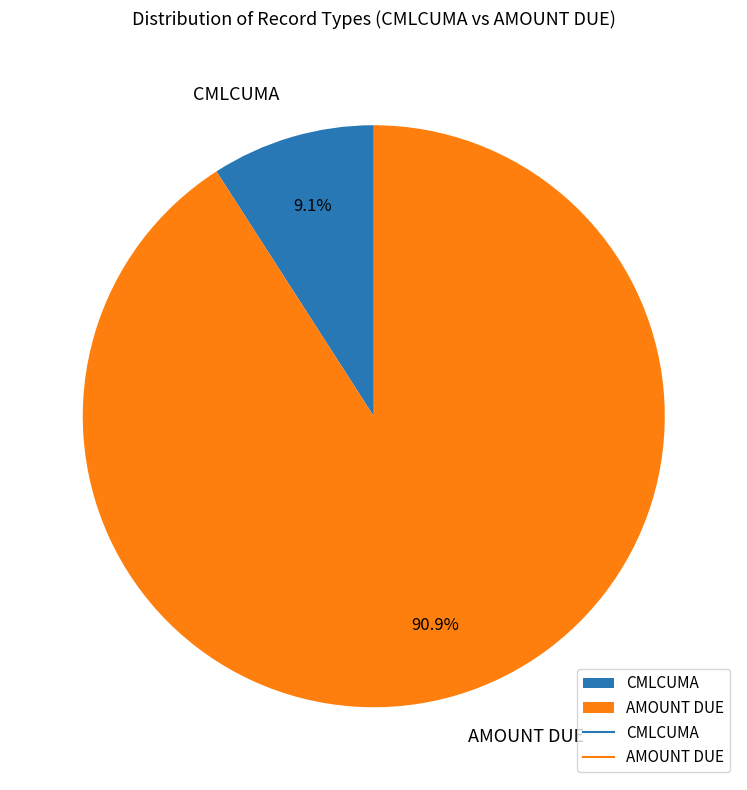

To the nearest percent, what portion does AMOUNT DUE represent?

91%